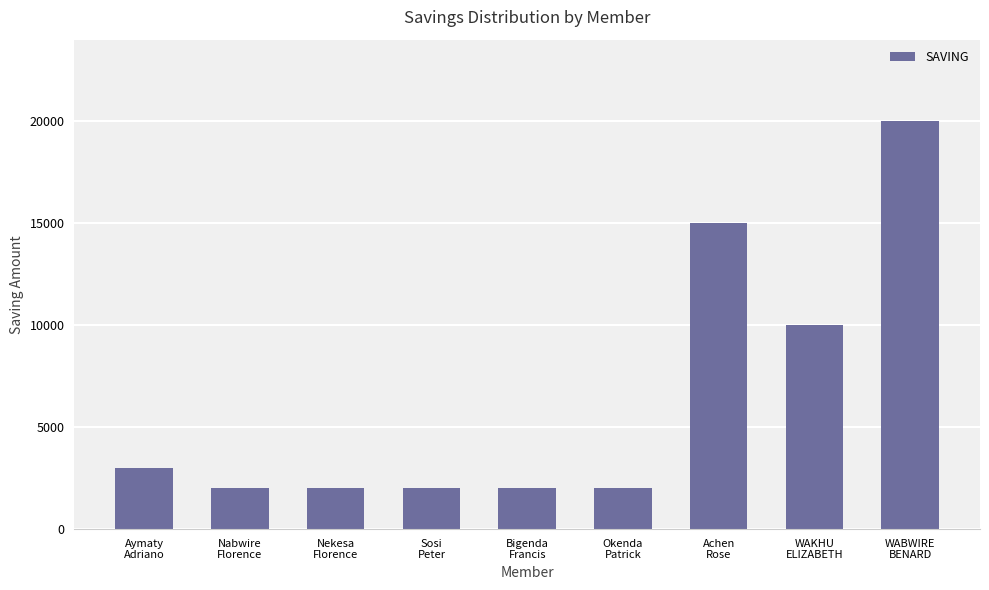

What is the label of the 2nd bar from the left?

Nabwire
Florence